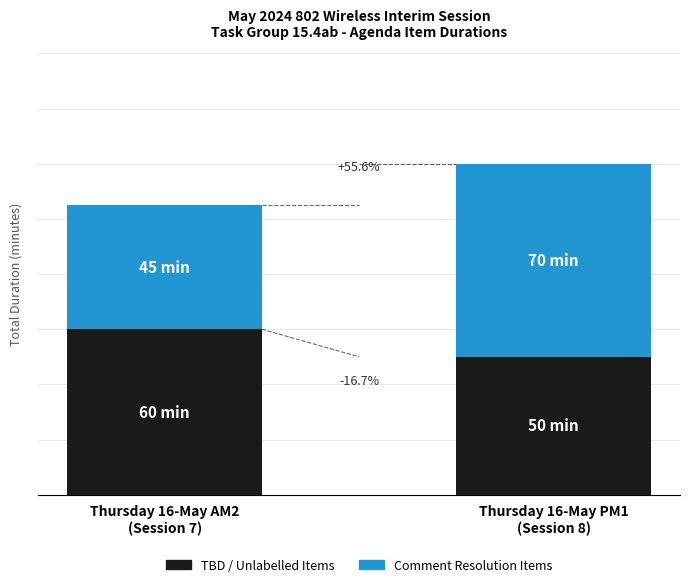

What value does the Comment Resolution Items series have at Thursday 16-May PM1
(Session 8)?

70